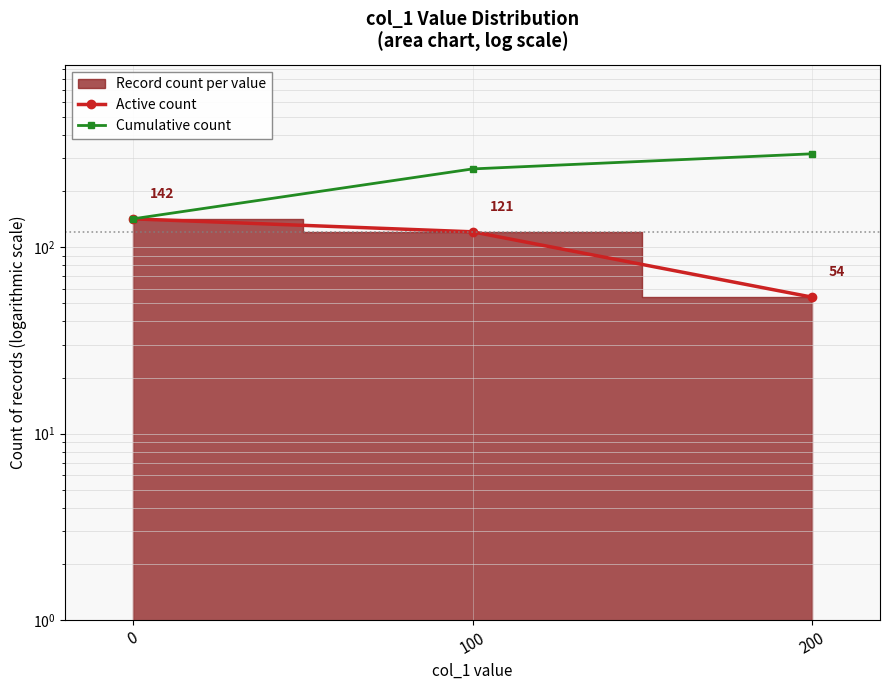

Reading left to right, transcribe all the data shown in this chart.

Active count: 142	121	54
Cumulative count: 142	263	317